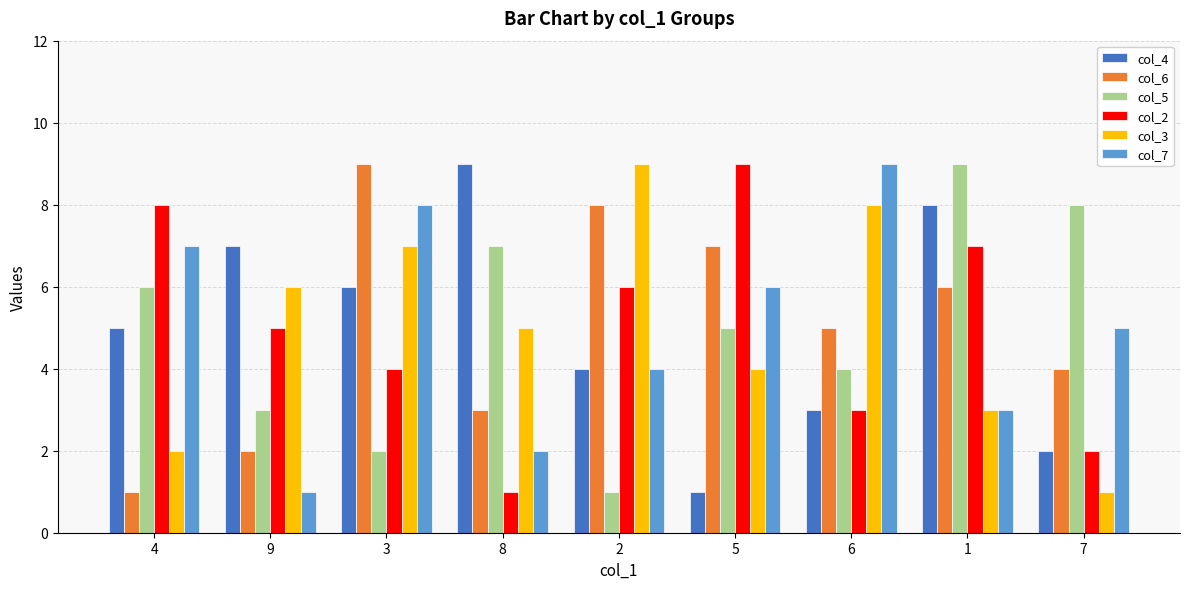

Is the value of col_3 at 9 greater than the value of col_6 at 4?

Yes